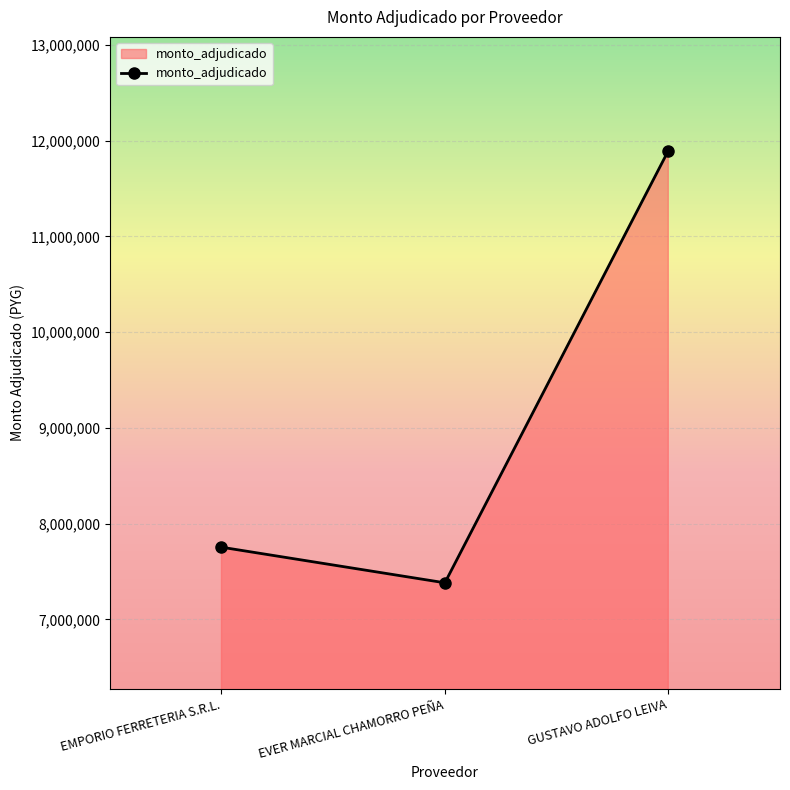

What is the maximum value shown in the chart?

11895095